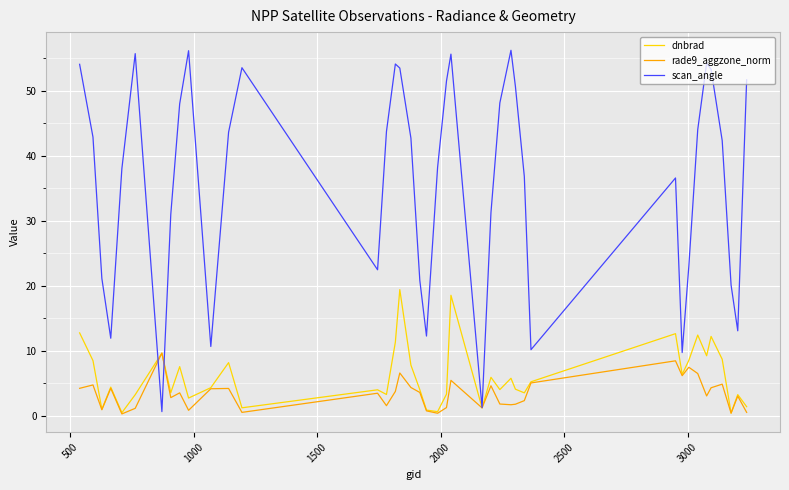

Count the number of data series in this chart.

3